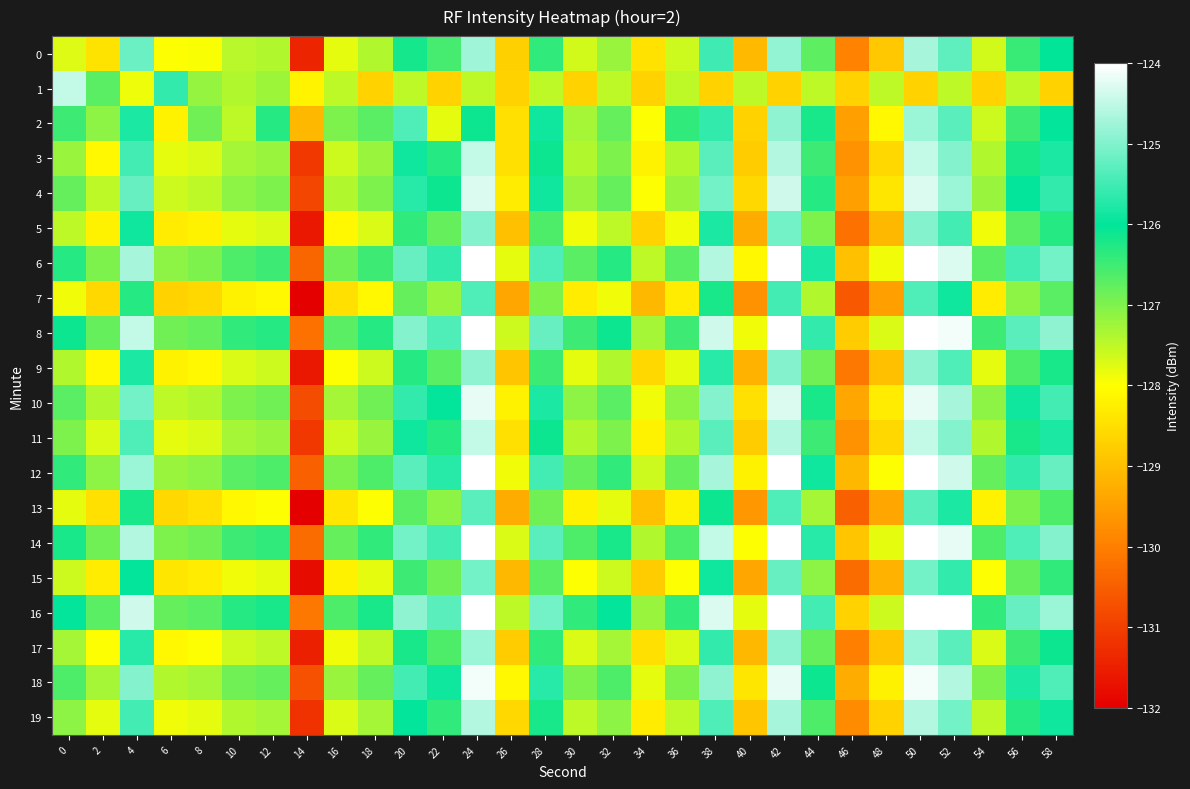

What is the total value across all series at 2?

-2552.3